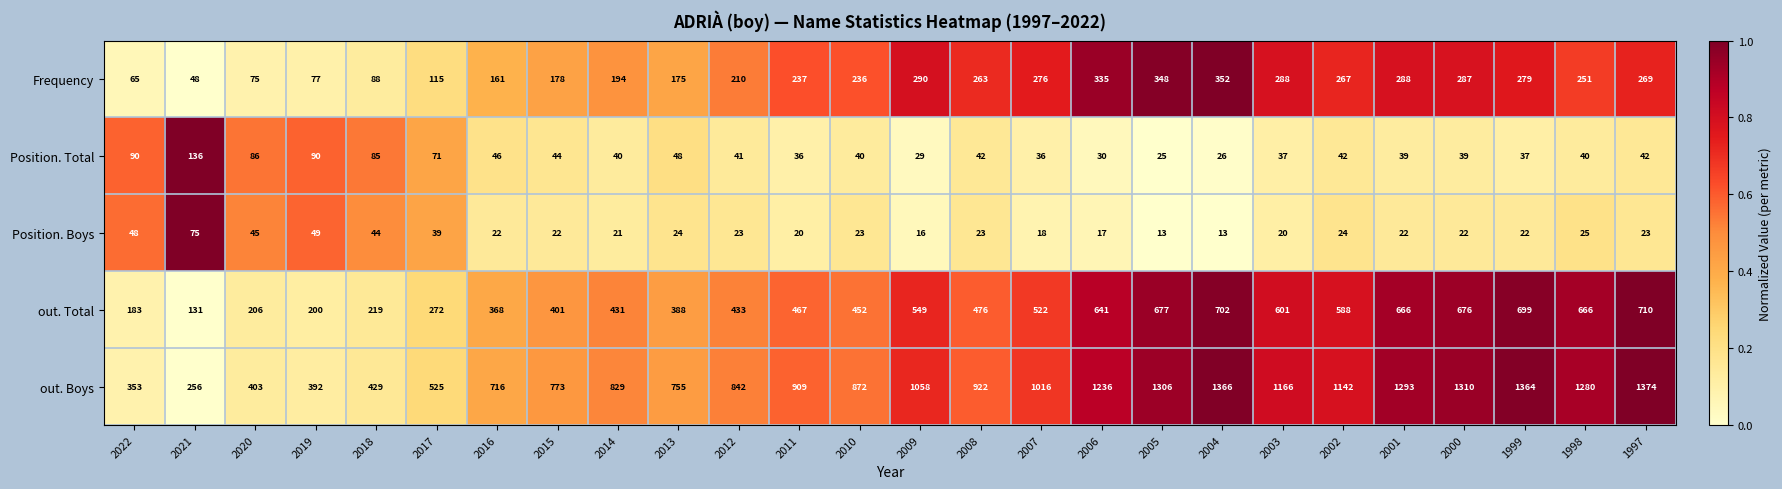

True or false: Position. Total has a value of 90 at 2022.

True